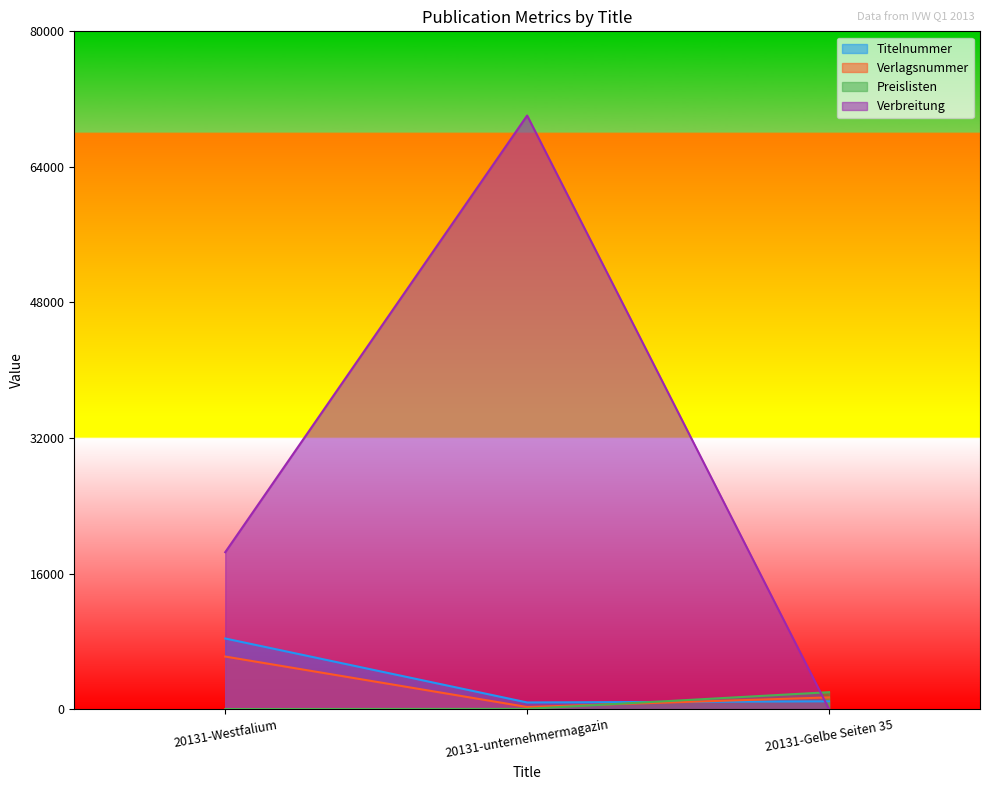

List the labels in order of Verbreitung value, largest first.

20131-unternehmermagazin, 20131-Westfalium, 20131-Gelbe Seiten 35